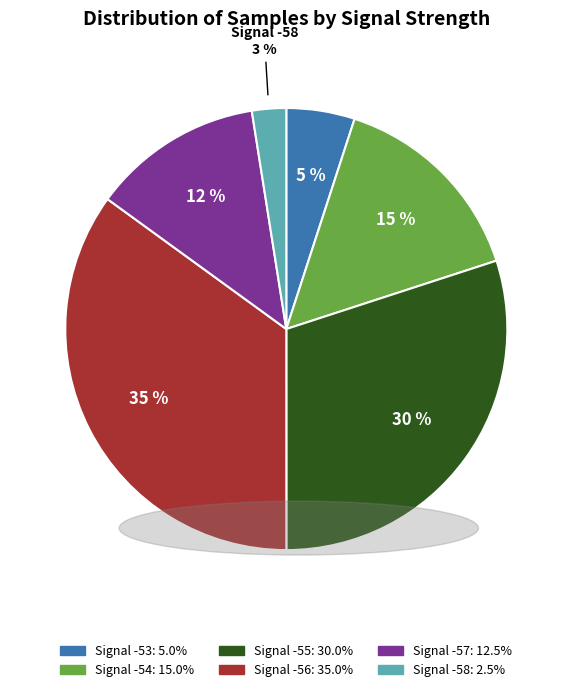

Does any single category account for the majority?

No